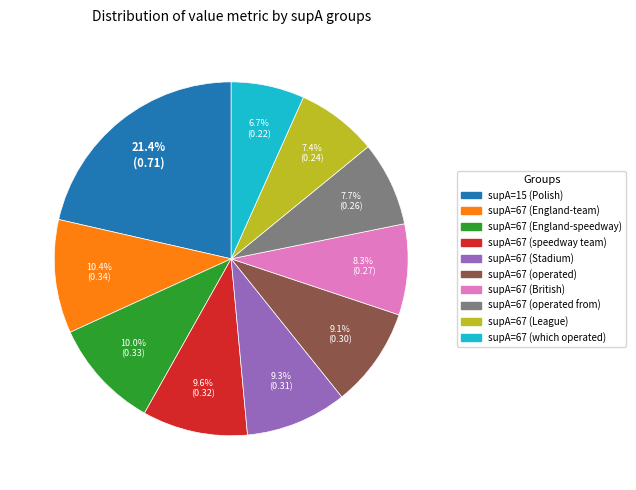

Is there a majority slice in this chart?

No